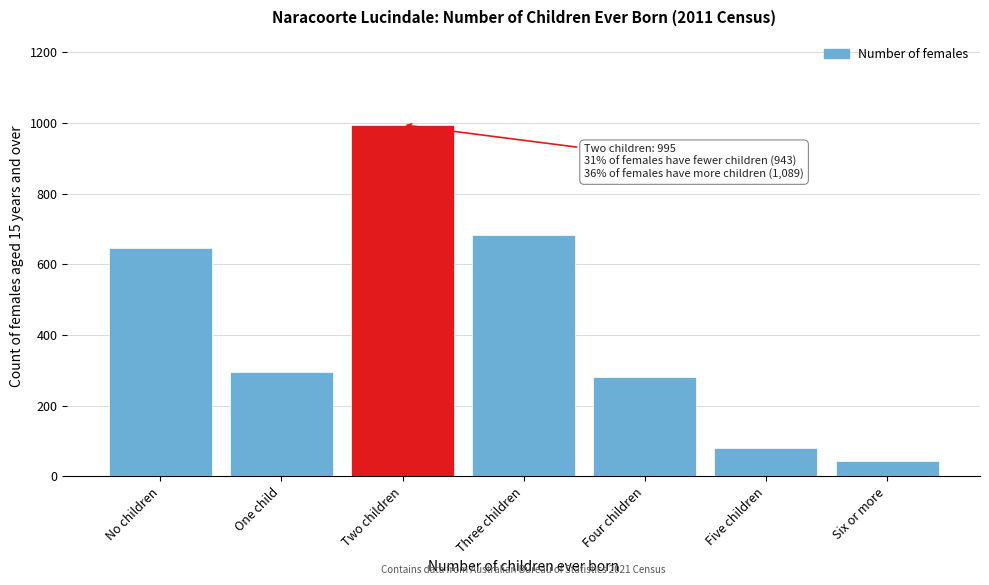

Reading left to right, extract all data points from this chart.

647	296	995	684	281	80	44